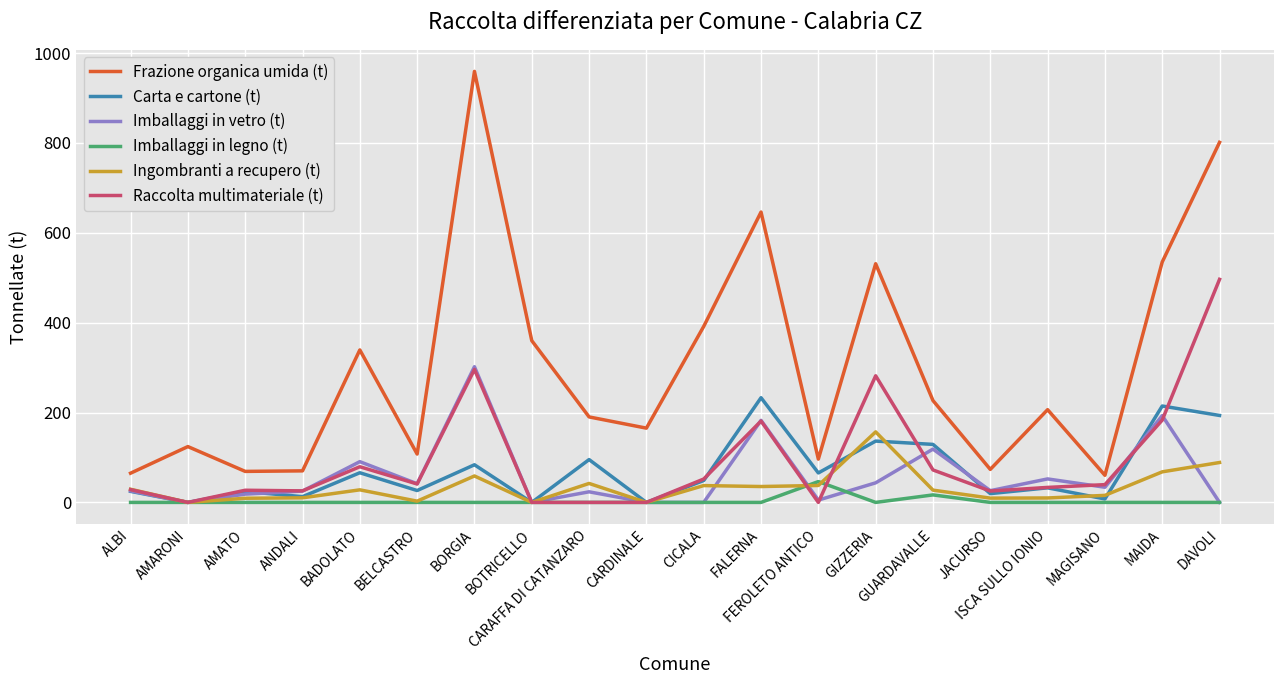

Which series has the largest range (max minus min)?

Frazione organica umida (t)